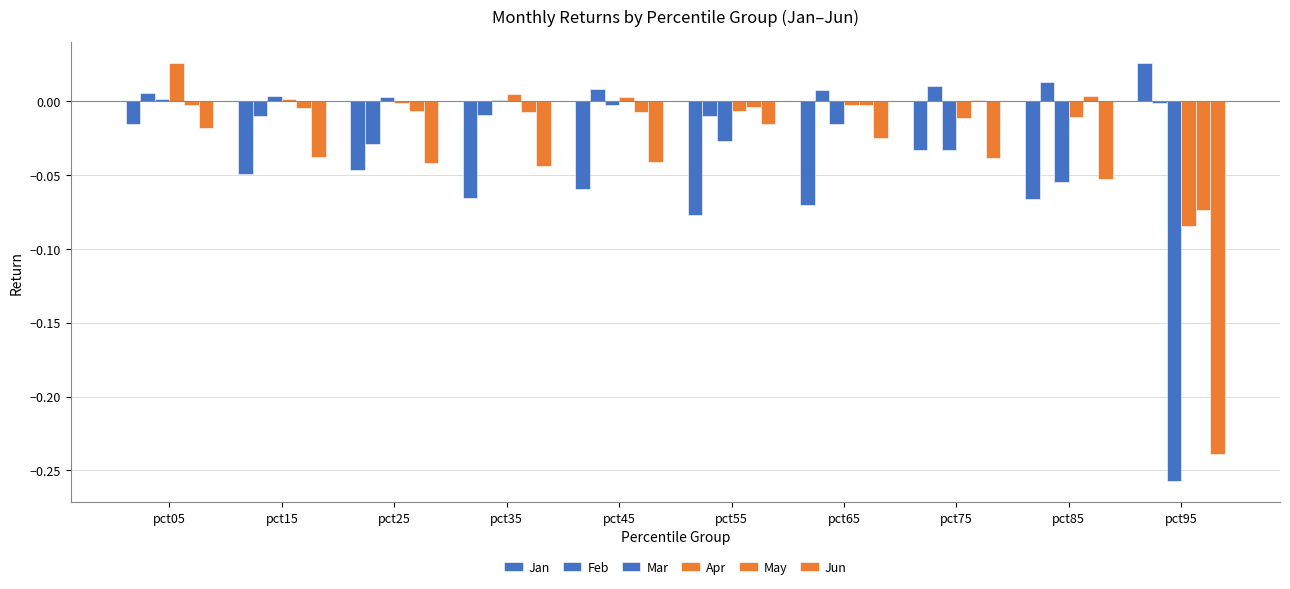

Reading left to right, transcribe all the data shown in this chart.

Jan: pct05=-0.0	pct15=-0.0	pct25=-0.0	pct35=-0.1	pct45=-0.1	pct55=-0.1	pct65=-0.1	pct75=-0.0	pct85=-0.1	pct95=0.0
Feb: pct05=0.0	pct15=-0.0	pct25=-0.0	pct35=-0.0	pct45=0.0	pct55=-0.0	pct65=0.0	pct75=0.0	pct85=0.0	pct95=-0.0
Mar: pct05=0.0	pct15=0.0	pct25=0.0	pct35=0.0	pct45=-0.0	pct55=-0.0	pct65=-0.0	pct75=-0.0	pct85=-0.1	pct95=-0.3
Apr: pct05=0.0	pct15=0.0	pct25=-0.0	pct35=0.0	pct45=0.0	pct55=-0.0	pct65=-0.0	pct75=-0.0	pct85=-0.0	pct95=-0.1
May: pct05=-0.0	pct15=-0.0	pct25=-0.0	pct35=-0.0	pct45=-0.0	pct55=-0.0	pct65=-0.0	pct75=0.0	pct85=0.0	pct95=-0.1
Jun: pct05=-0.0	pct15=-0.0	pct25=-0.0	pct35=-0.0	pct45=-0.0	pct55=-0.0	pct65=-0.0	pct75=-0.0	pct85=-0.1	pct95=-0.2